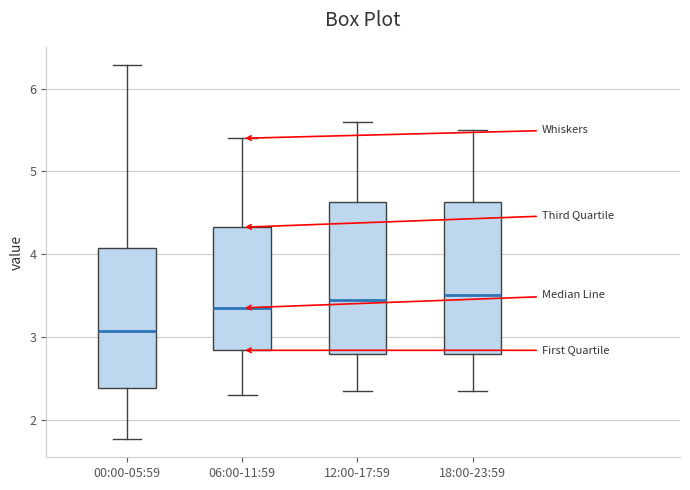

Reading left to right, read every box against the y-axis: the position of its median line, the range the box covers, and the ends of its whiskers. The values are not printed on the chart, so give them approximately, as read against the axis.

00:00-05:59: median 3.1, box 2.4 to 4.1, whiskers 1.8 to 6.3
06:00-11:59: median 3.4, box 2.8 to 4.3, whiskers 2.3 to 5.4
12:00-17:59: median 3.5, box 2.8 to 4.6, whiskers 2.4 to 5.6
18:00-23:59: median 3.5, box 2.8 to 4.6, whiskers 2.4 to 5.5